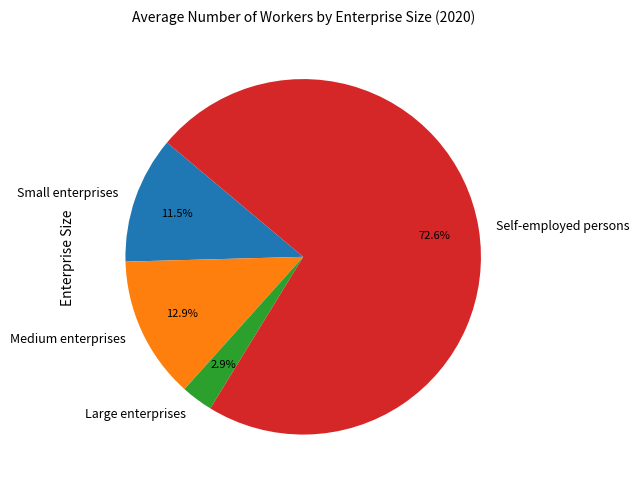

What is the smallest slice in the pie chart?

Large enterprises